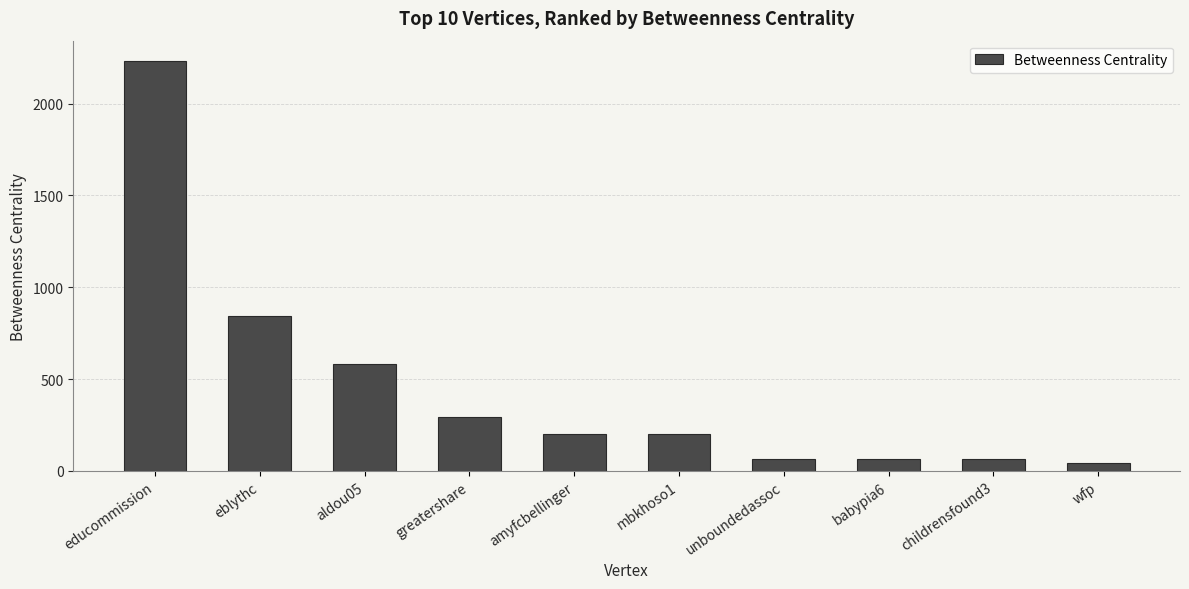

Is it true that the value at wfp is 40.0?

True